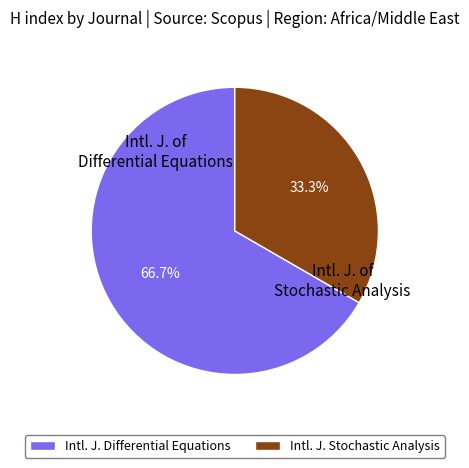

How much of the chart is everything except Intl. J. Stochastic Analysis?

66.7%